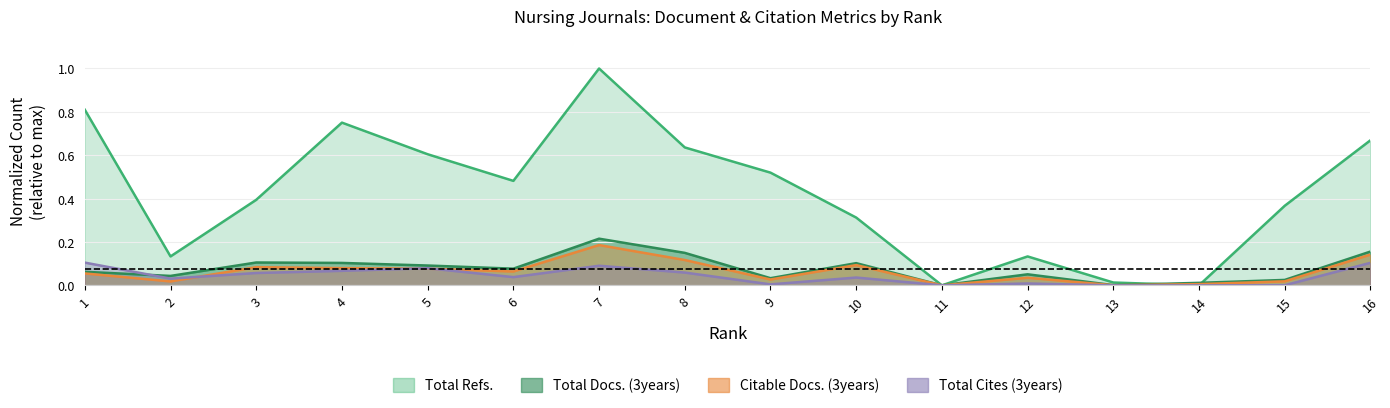

Reading right to left, extract all data points from this chart.

Total Docs. (3years): 16=0.2	15=0.0	14=0.0	13=0.0	12=0.1	11=0.0	10=0.1	9=0.0	8=0.1	7=0.2	6=0.1	5=0.1	4=0.1	3=0.1	2=0.0	1=0.1
Citable Docs. (3years): 16=0.1	15=0.0	14=0.0	13=0.0	12=0.0	11=0.0	10=0.1	9=0.0	8=0.1	7=0.2	6=0.1	5=0.1	4=0.1	3=0.1	2=0.0	1=0.1
Total Refs.: 16=0.7	15=0.4	14=0.0	13=0.0	12=0.1	11=0.0	10=0.3	9=0.5	8=0.6	7=1.0	6=0.5	5=0.6	4=0.8	3=0.4	2=0.1	1=0.8
Total Cites (3years): 16=0.1	15=0.0	14=0.0	13=0.0	12=0.0	11=0.0	10=0.0	9=0.0	8=0.1	7=0.1	6=0.0	5=0.1	4=0.1	3=0.1	2=0.0	1=0.1